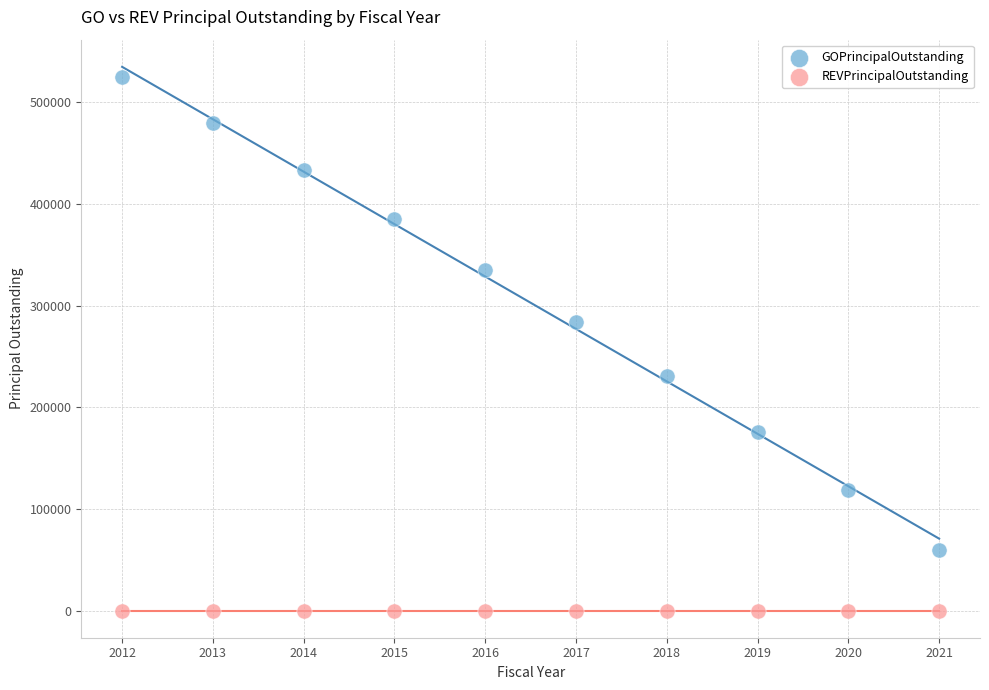

Which series contains the highest Y value?

GOPrincipalOutstanding